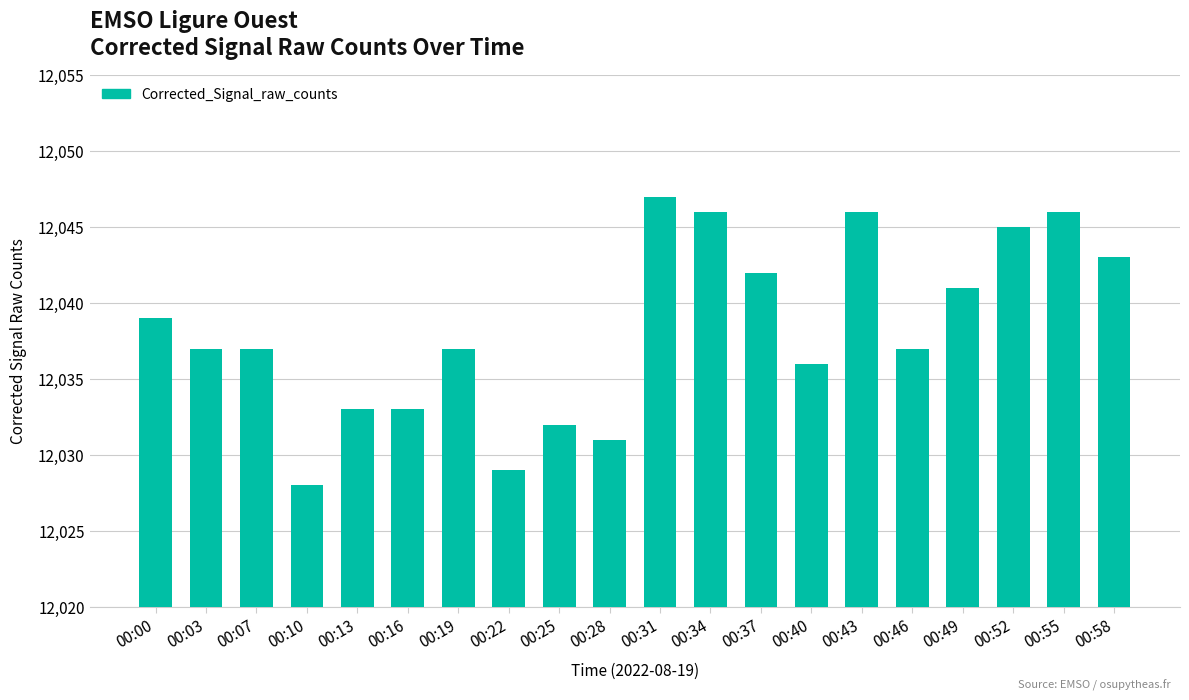

How many categories are shown in the chart?

20